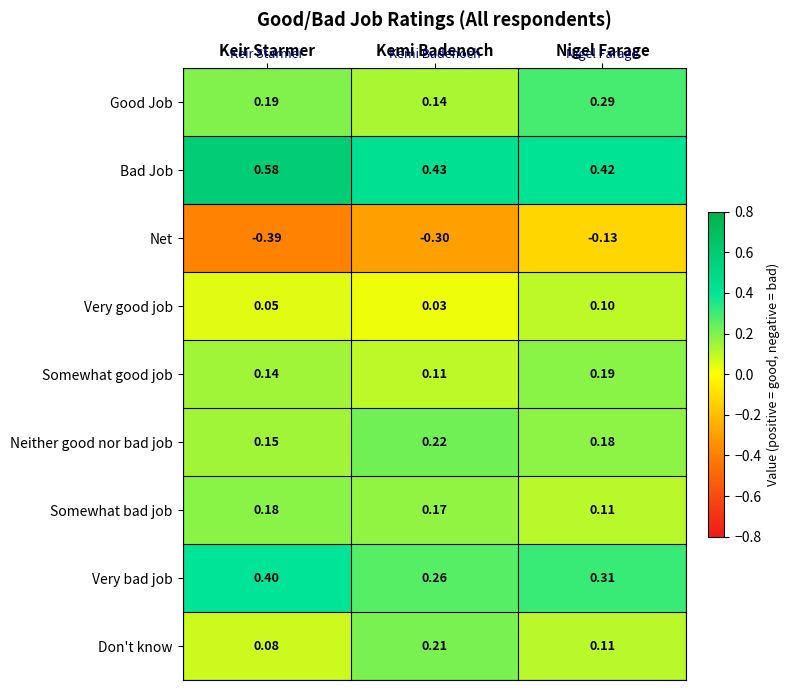

Between Keir Starmer and Kemi Badenoch, which series saw the biggest shift?

Bad Job